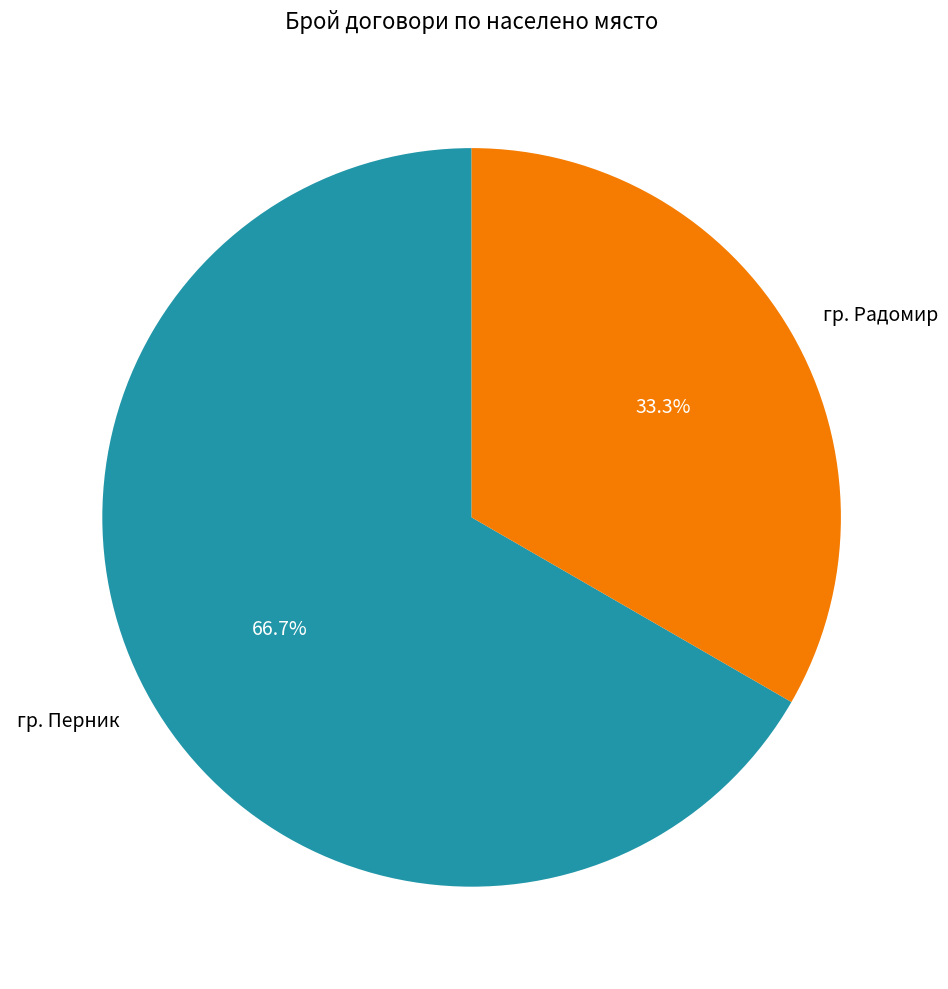

Rank the categories by value from lowest to highest.

гр. Радомир, гр. Перник